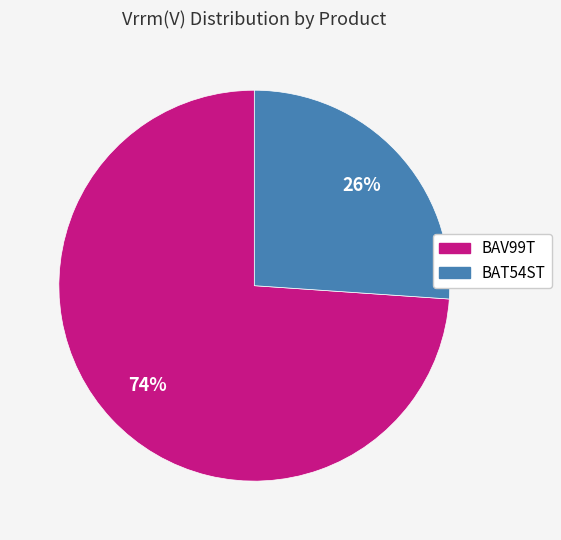

Is it true that BAV99T is 74% of the pie?

True